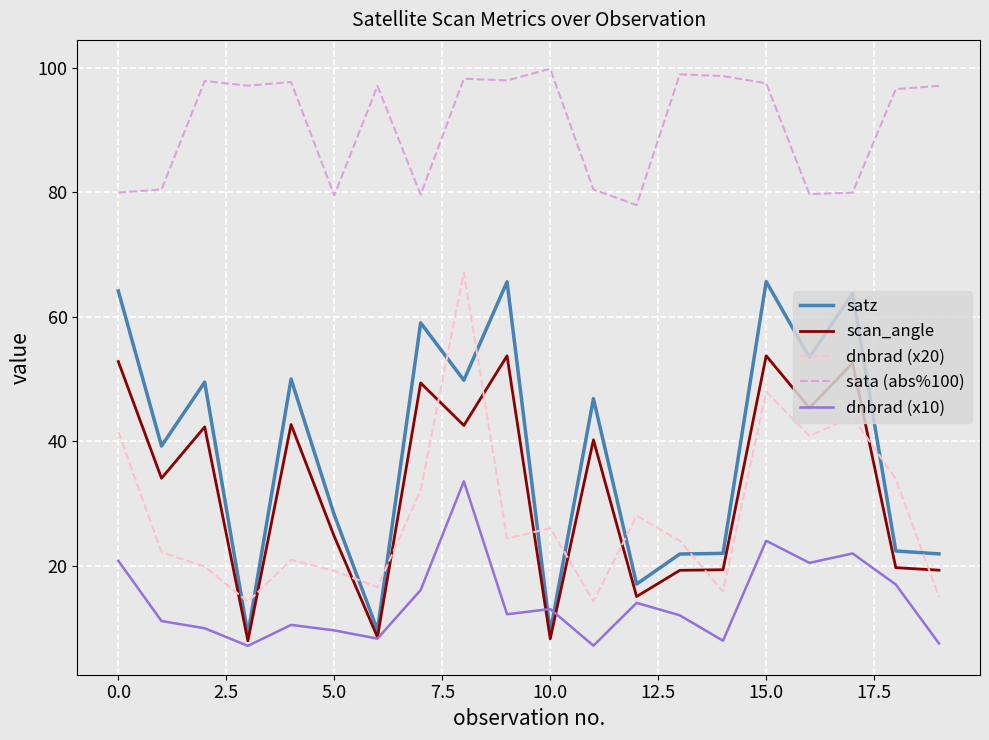

Which series has the largest total across all categories?

sata (abs%100)